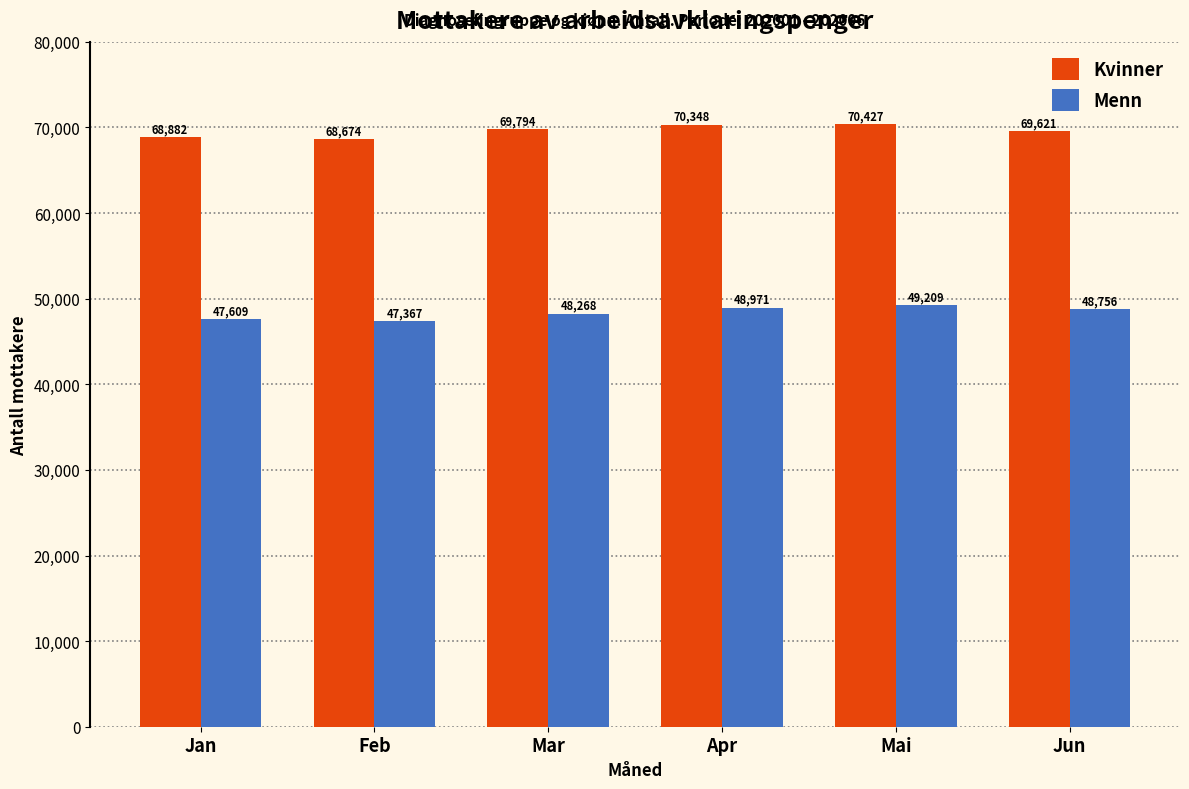

What is the total value across all series at Apr?

119319